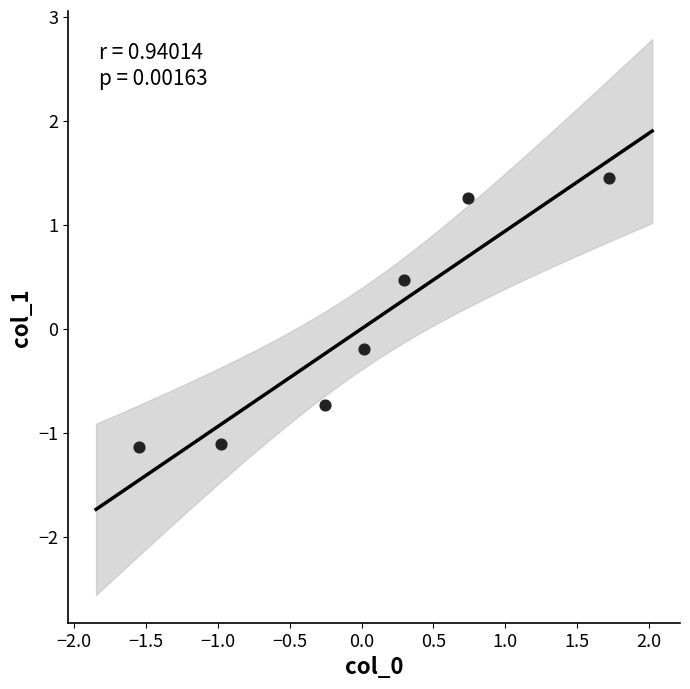

What is the range of Y values (max minus min)?

2.6